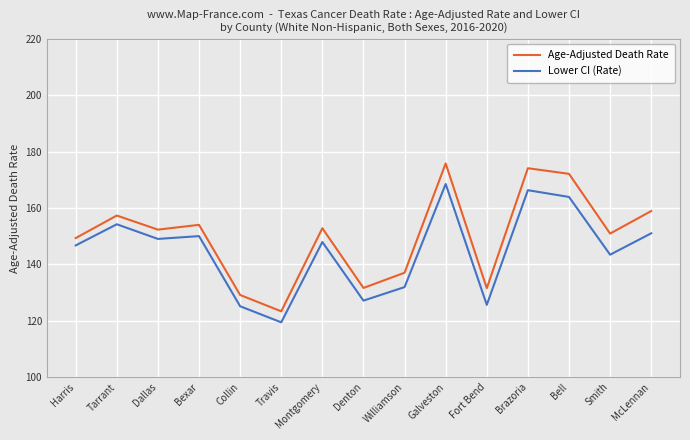

What is the label of the 2nd point from the right?

Smith